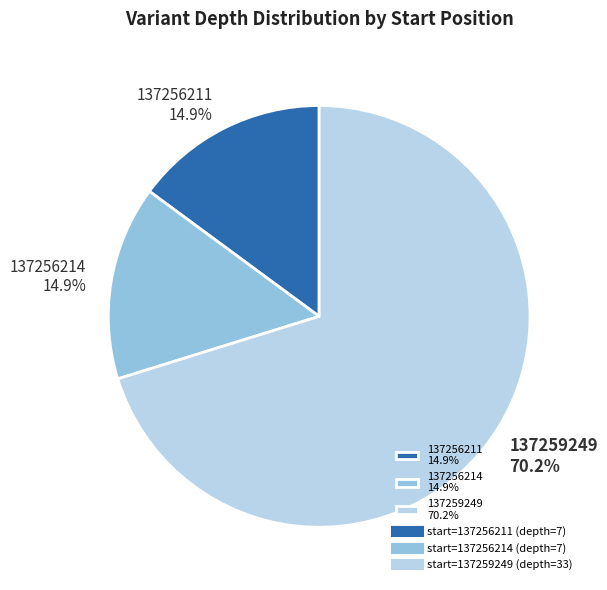

Is it true that 137256211 is 24% of the pie?

False